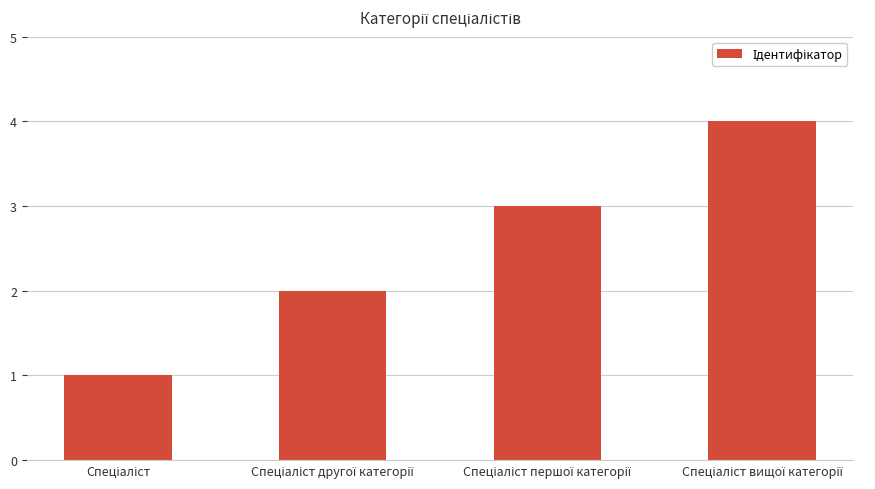

What is the maximum value shown in the chart?

4